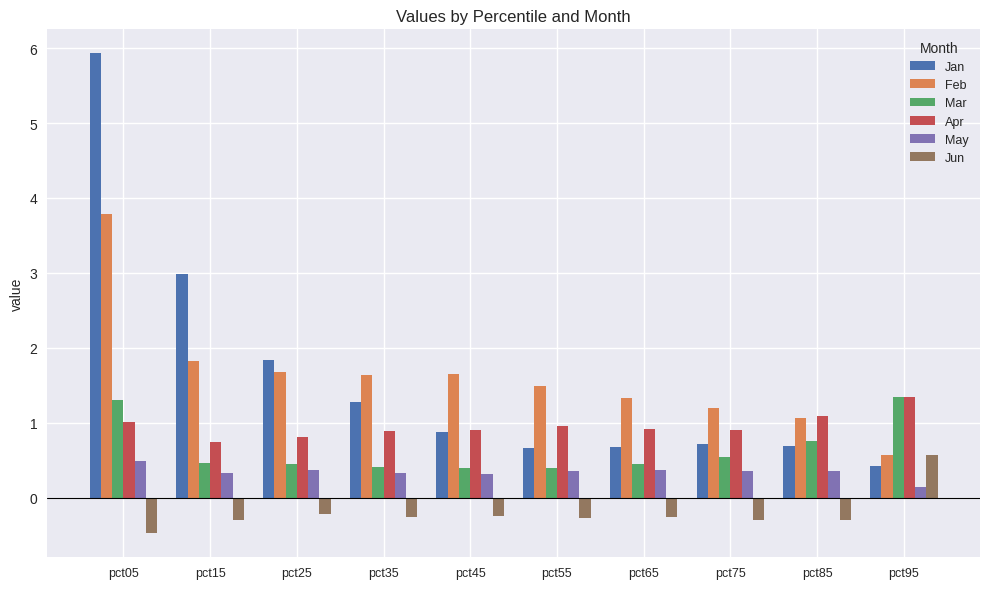

The Feb series shows 1.6 at pct35. True or false?

True